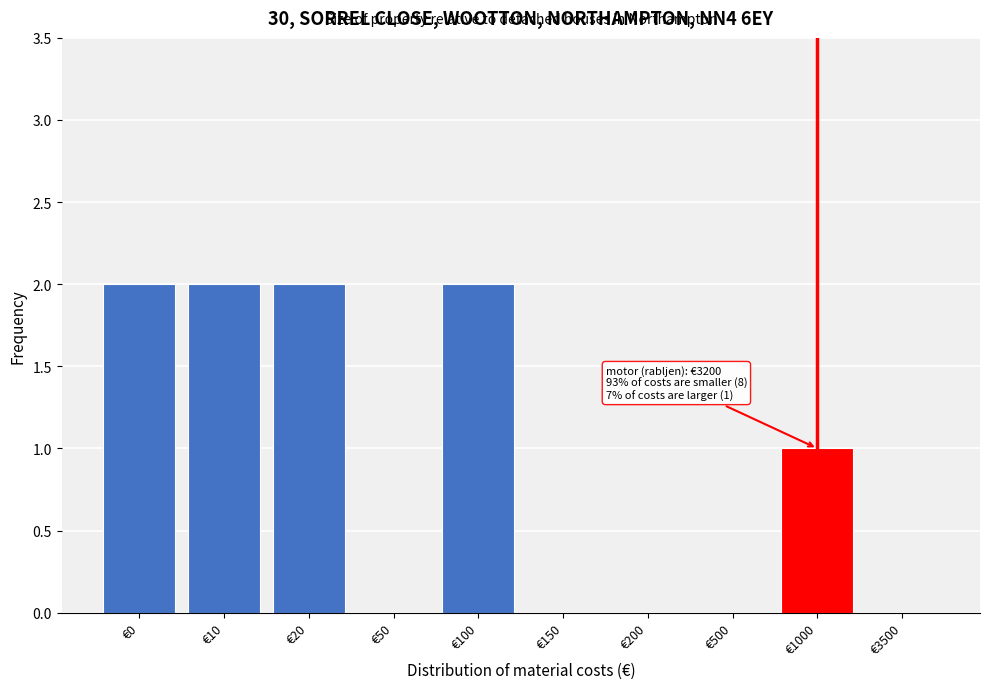

Reading left to right, what are all the values shown in this chart?

€0=2	€10=2	€20=2	€50=0	€100=2	€150=0	€200=0	€500=0	€1000=1	€3500=0